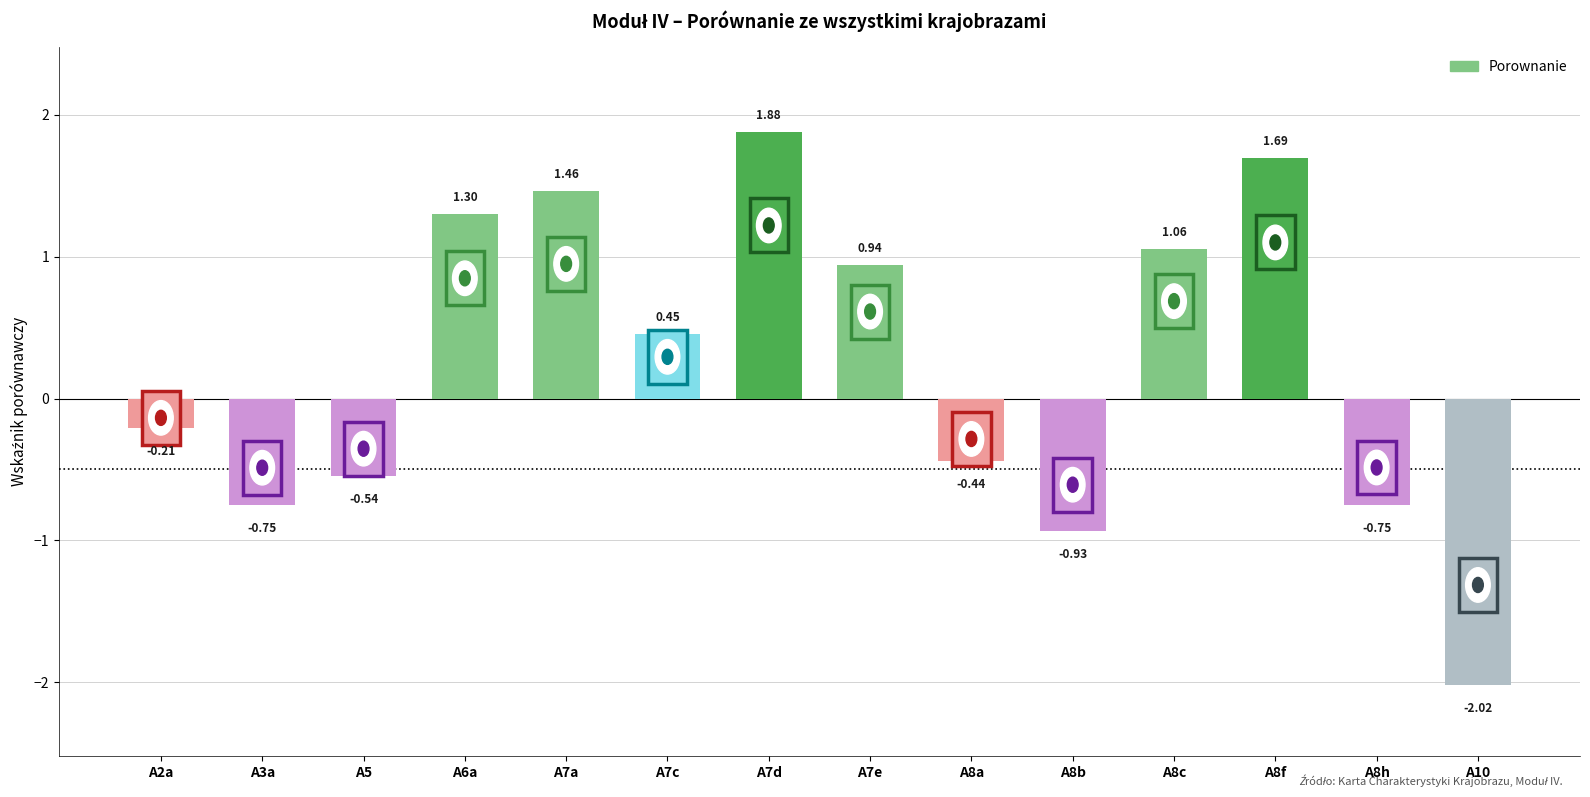

What is the change in value from A7d to A8h?

-2.6